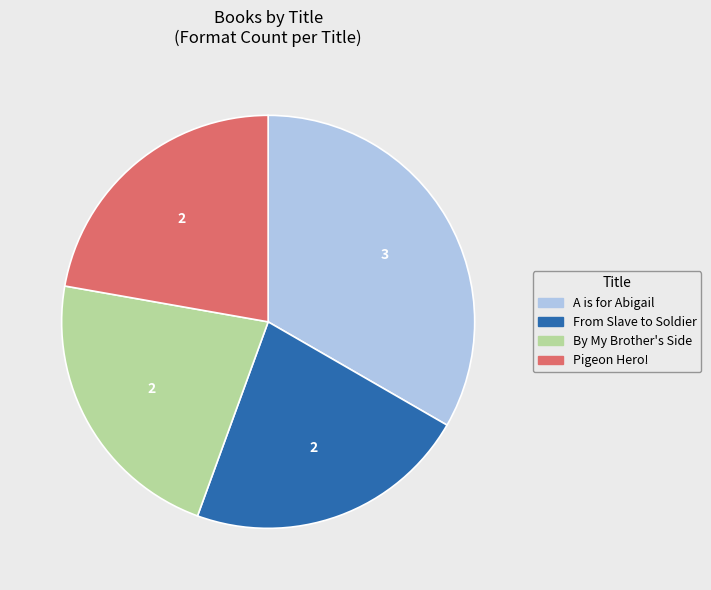

Which category has the biggest portion of the pie?

A is for Abigail